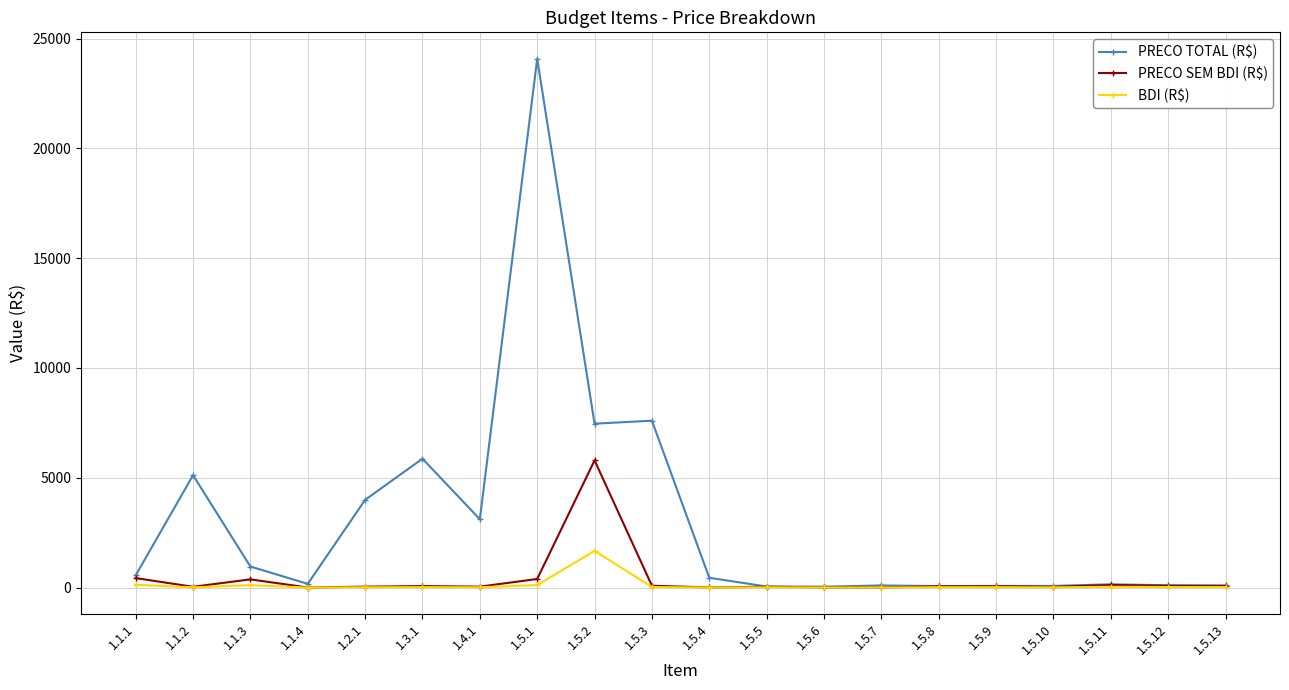

Which series changed the most between 1.1.4 and 1.4.1?

PRECO TOTAL (R$)